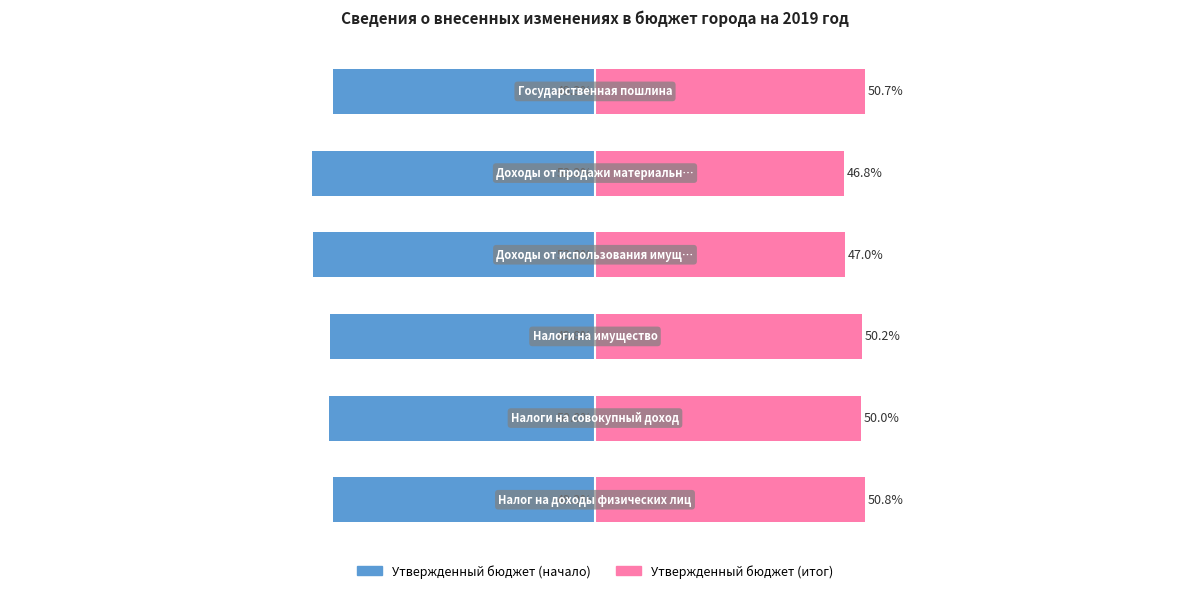

Which has a higher value, 1 or 4?

1